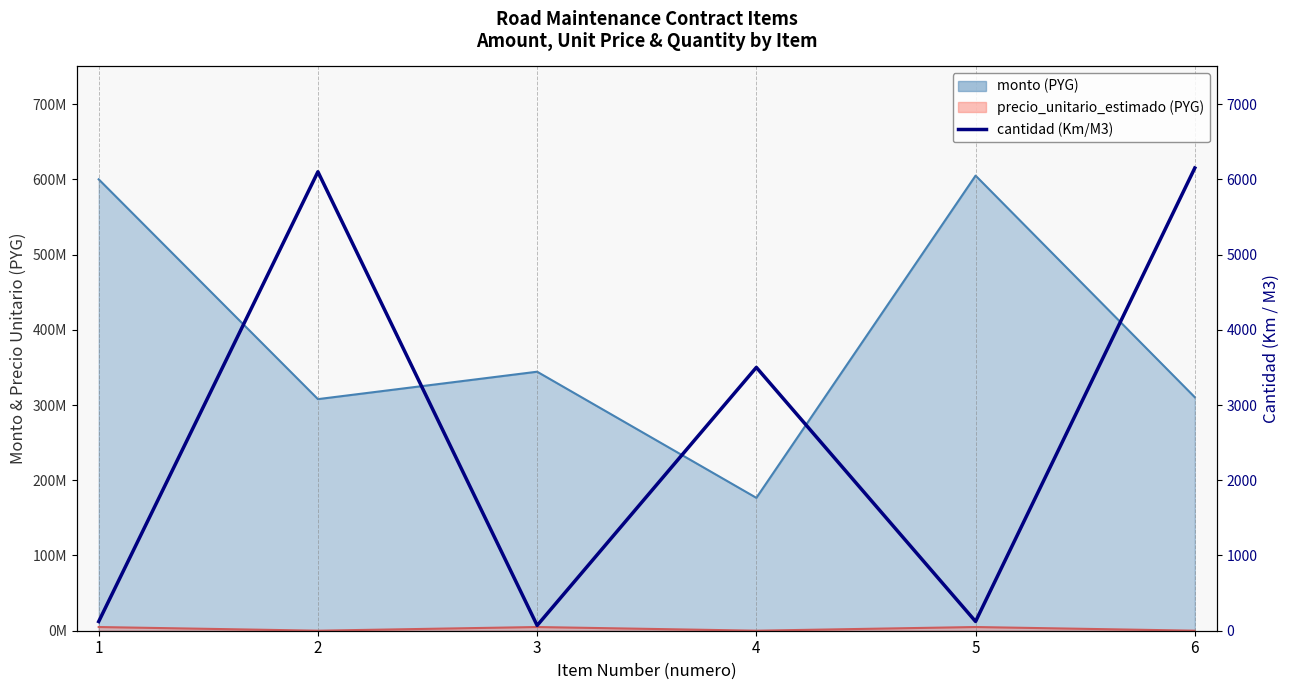

Which category has the highest value across all series?

6